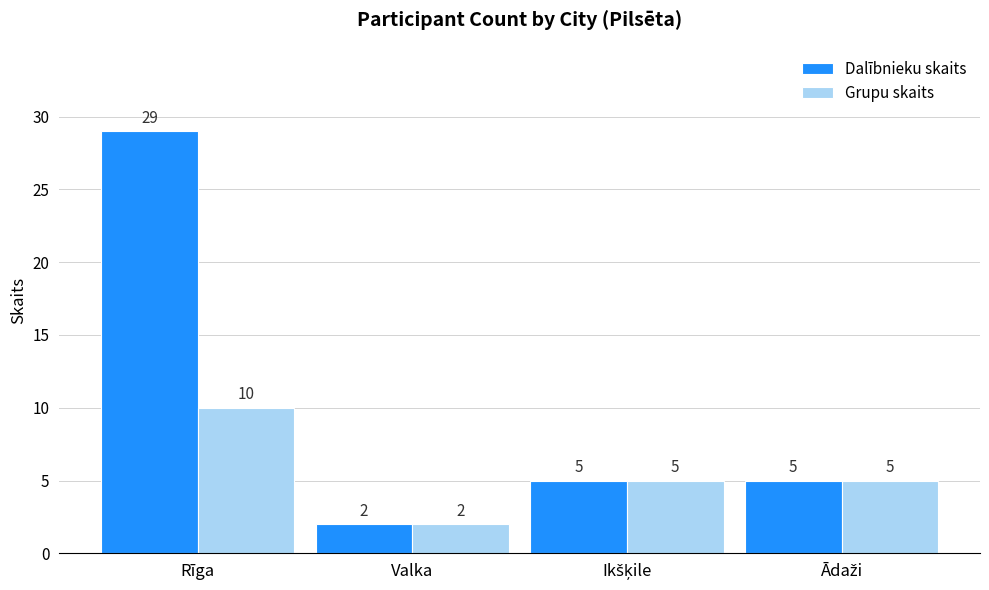

Read the Dalībnieku skaits value at Rīga, to the nearest 5.

30